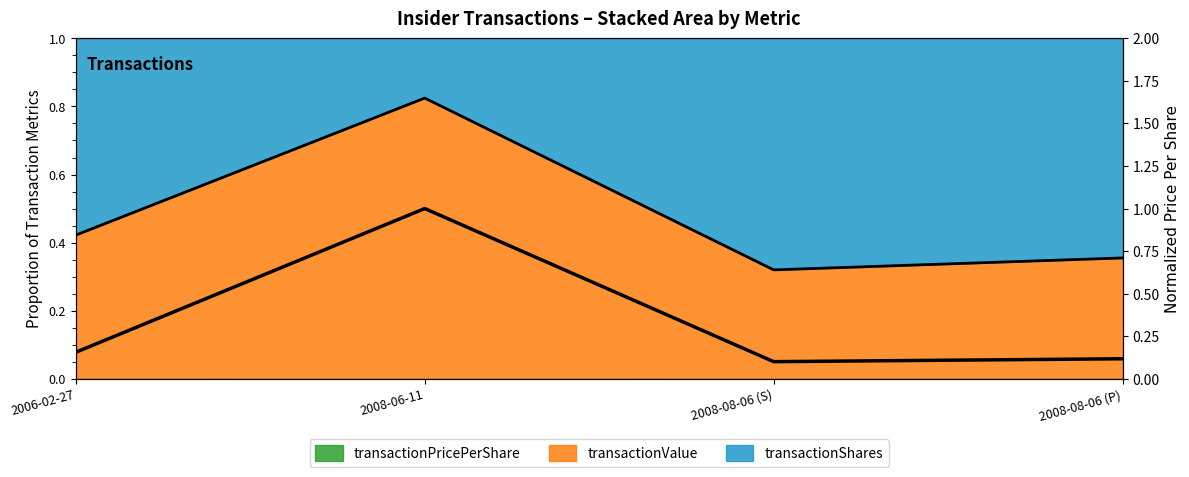

What is the change in value from 2008-06-11 to 2008-08-06 (S)?

-0.9